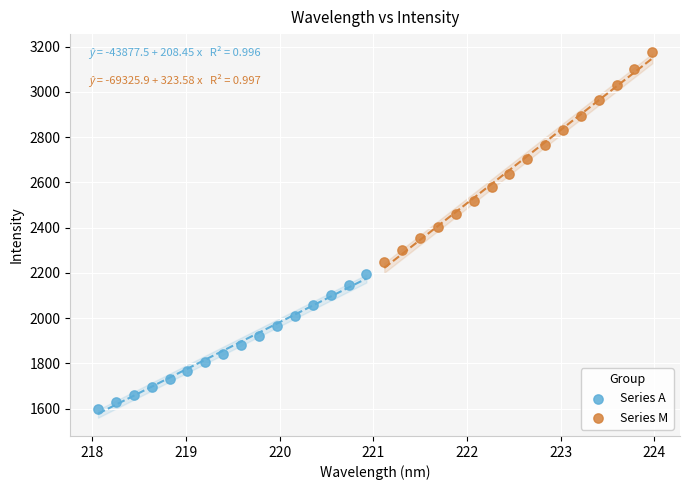

Which series reaches the maximum Y coordinate?

Series M